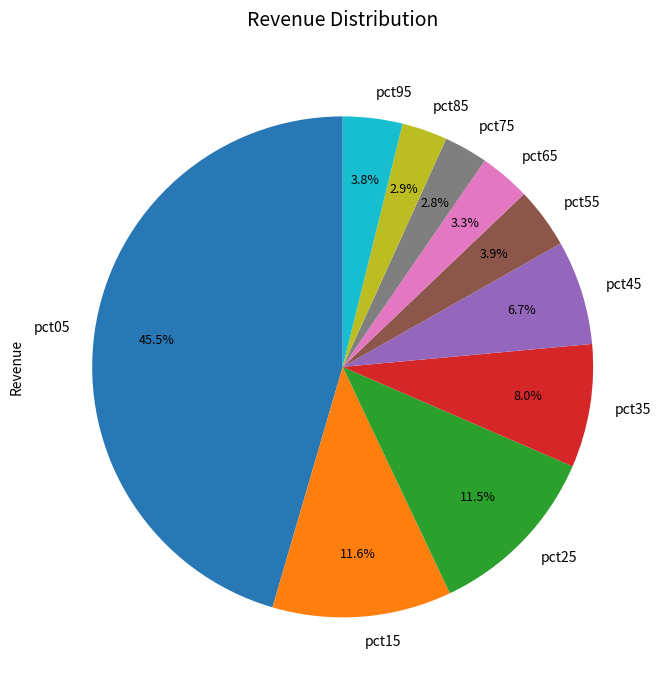

What is the largest slice in the pie chart?

pct05